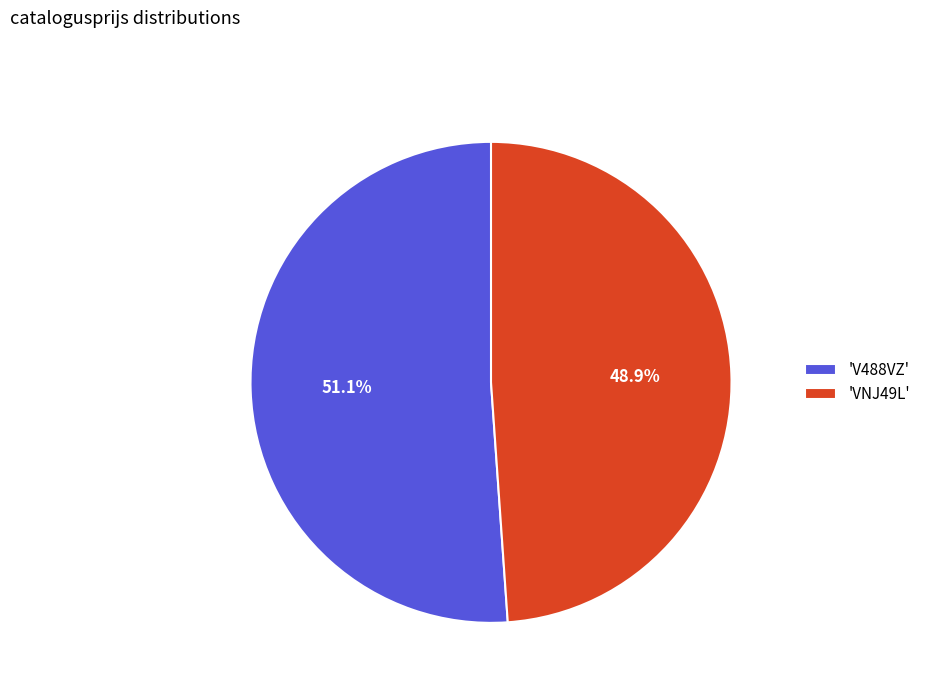

Which slice is the largest?

'V488VZ'